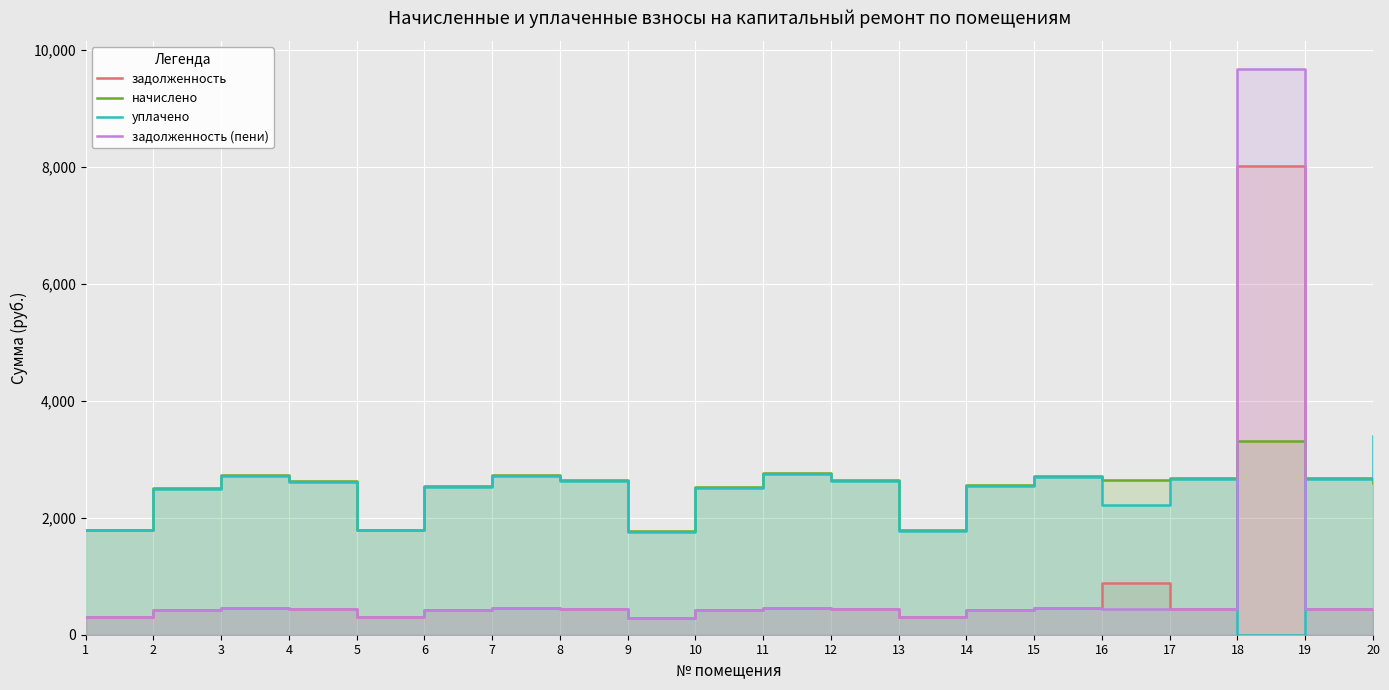

What is the value of the начислено point at the 18th from the left?

3305.8